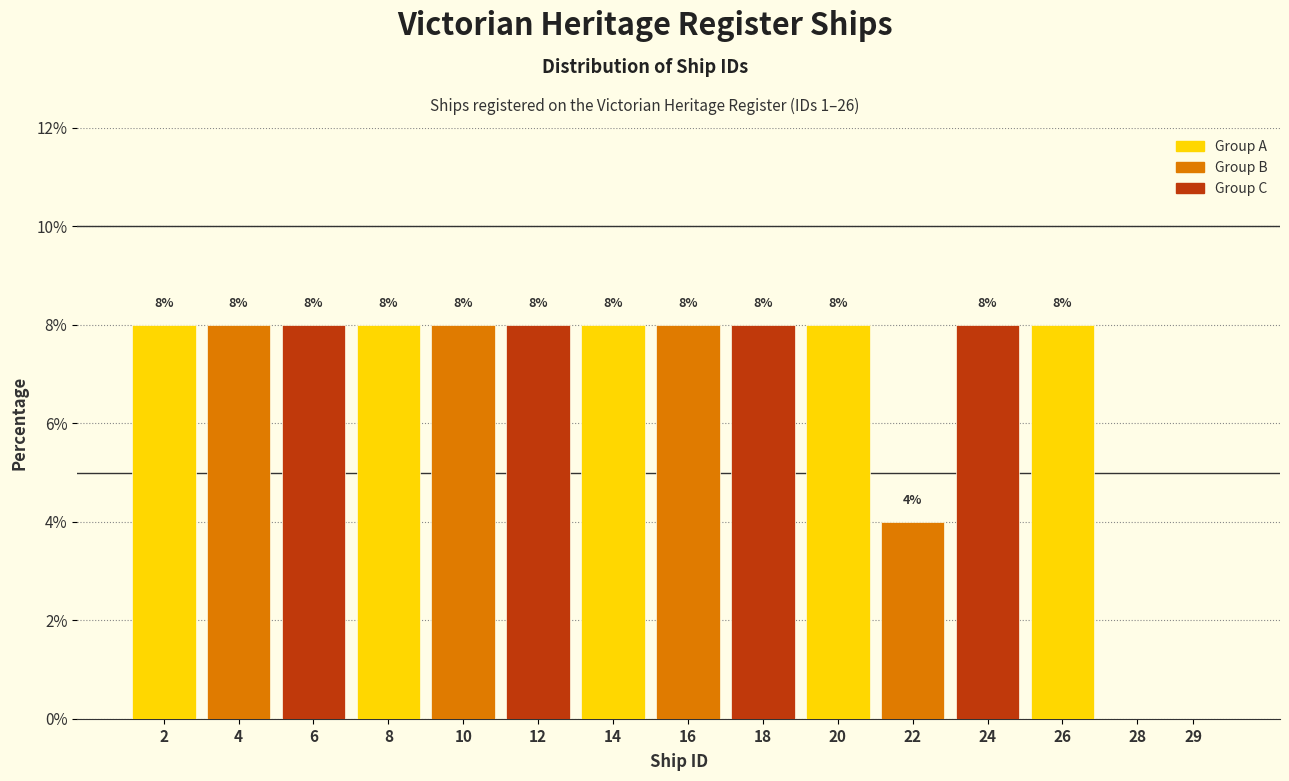

Reading left to right, extract all data points from this chart.

2=8	4=8	6=8	8=8	10=8	12=8	14=8	16=8	18=8	20=8	22=4	24=8	26=8	28=0	29=0